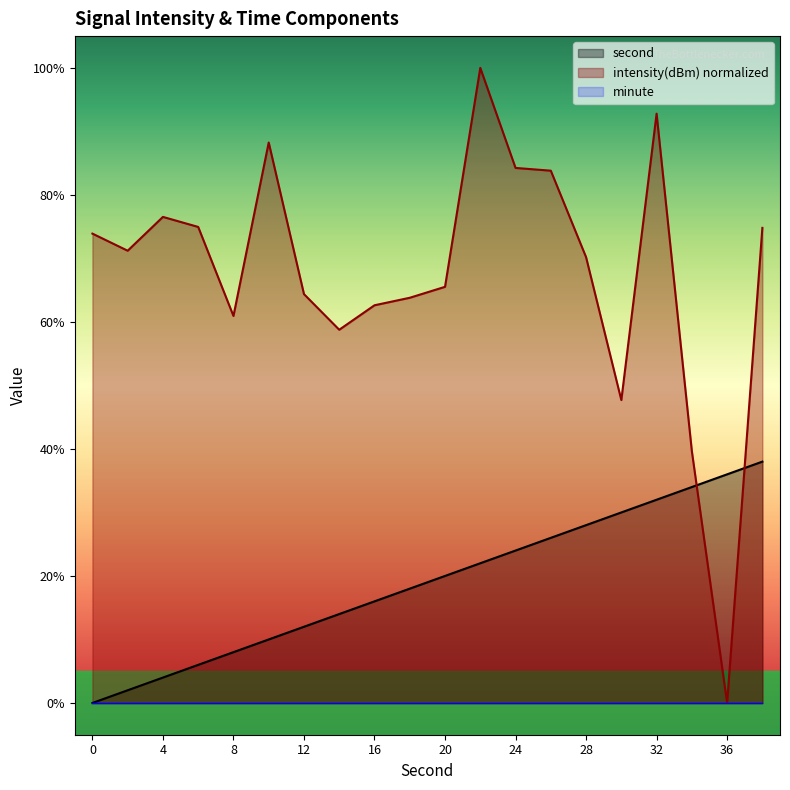

At which label does intensity reach its minimum?

36